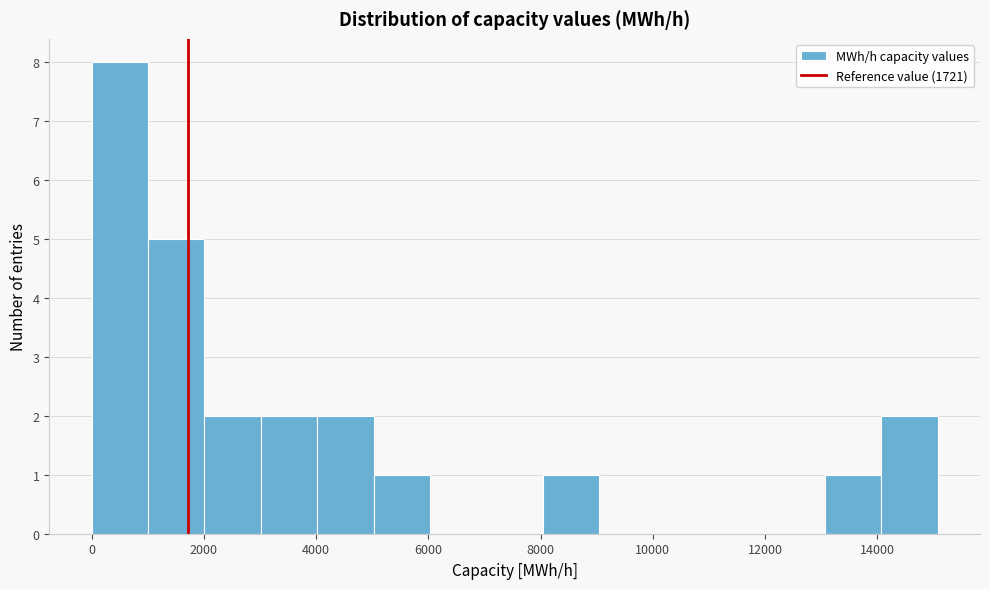

Reading left to right, list every bar in this chart as the range it spans on the x-axis followed by its height. Neither the bar edges nor the heights are printed on the chart, so give them approximately, as read against the axes.

0 to 1000: 8
1000 to 2000: 5
2000 to 3000: 2
3000 to 4000: 2
4000 to 5000: 2
5000 to 6000: 1
6000 to 7000: 0
7000 to 8000: 0
8000 to 9000: 1
9000 to 10000: 0
10000 to 11000: 0
11000 to 12000: 0
12000 to 13000: 0
13000 to 14000: 1
14000 to 15000: 2